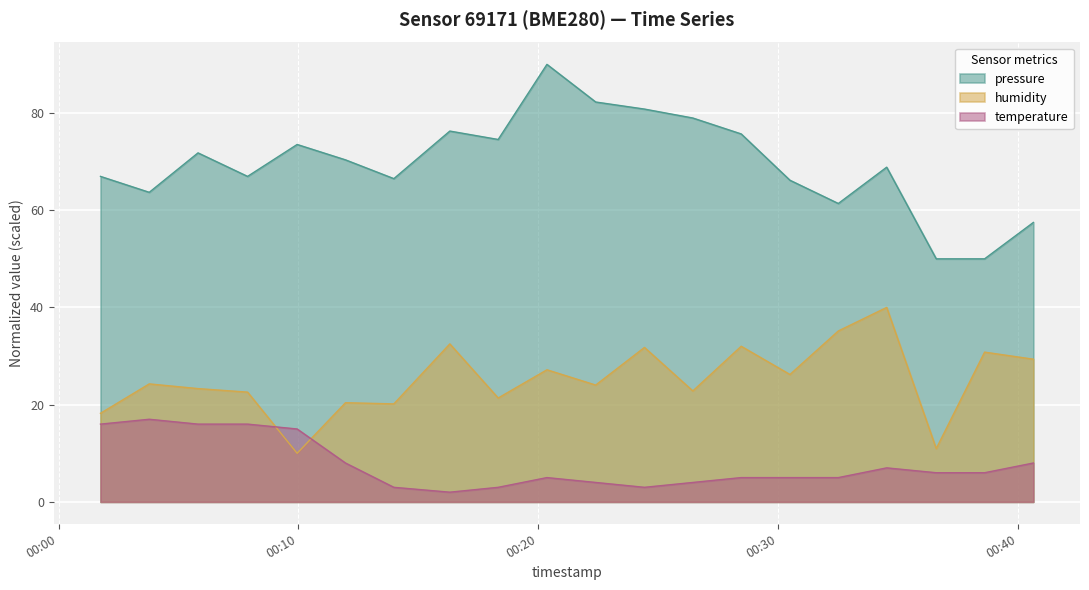

Rank the series at 2023-02-14T00:28:28 from highest to lowest value.

pressure, humidity, temperature